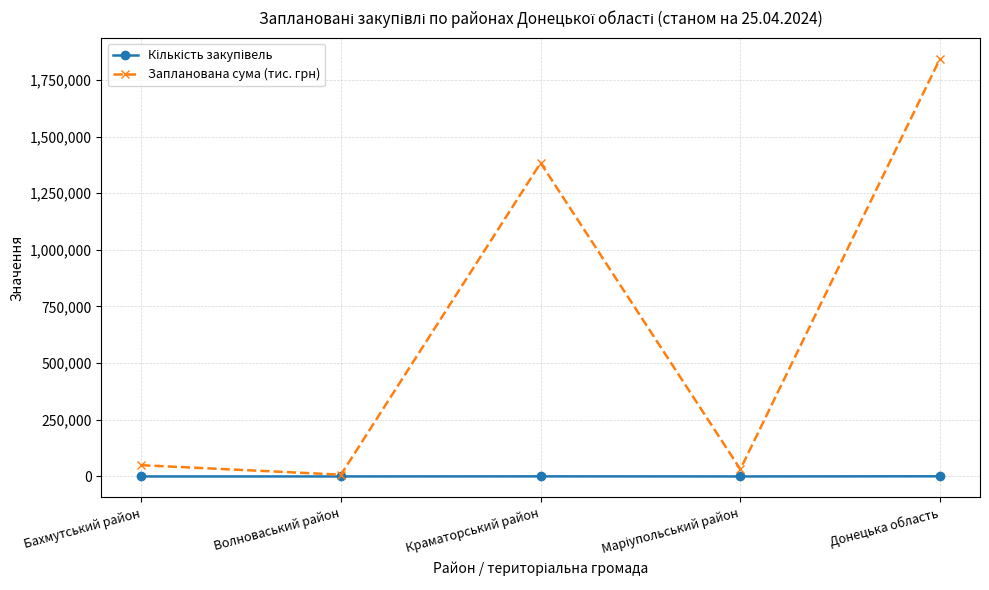

True or false: Запланована сума (тис. грн) has more than 2 points higher than both neighbors.

False